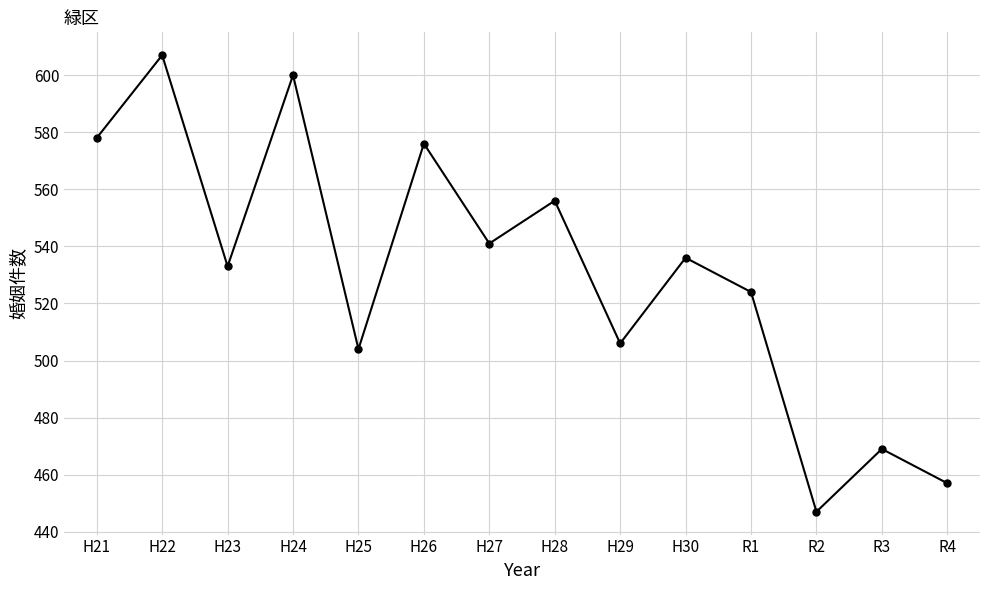

What is the minimum value shown in the chart?

447